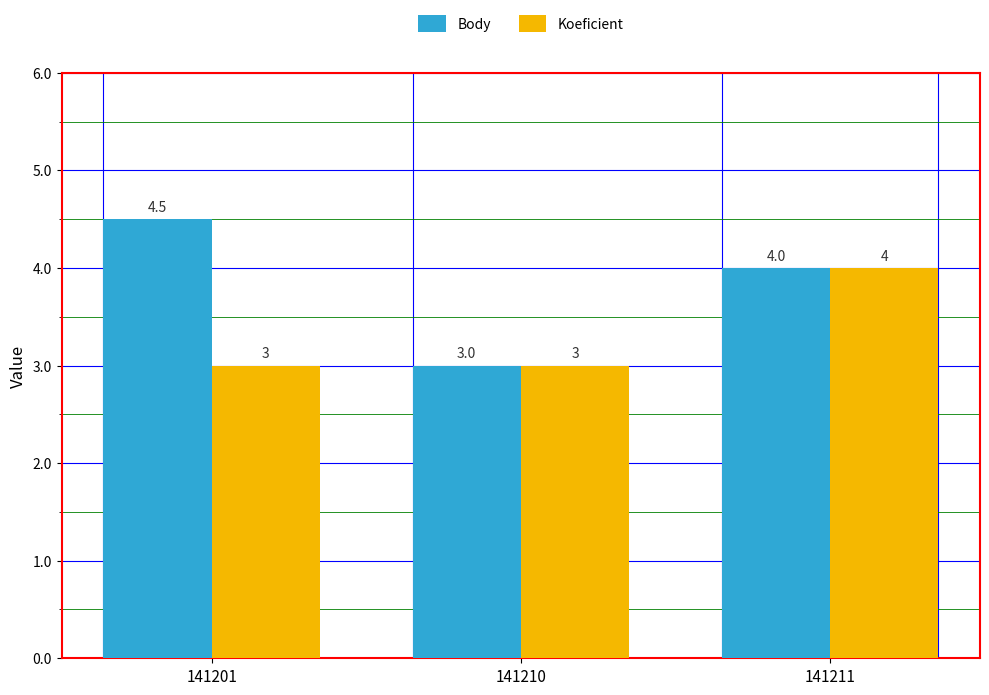

What is the average value of the Koeficient series?

3.3